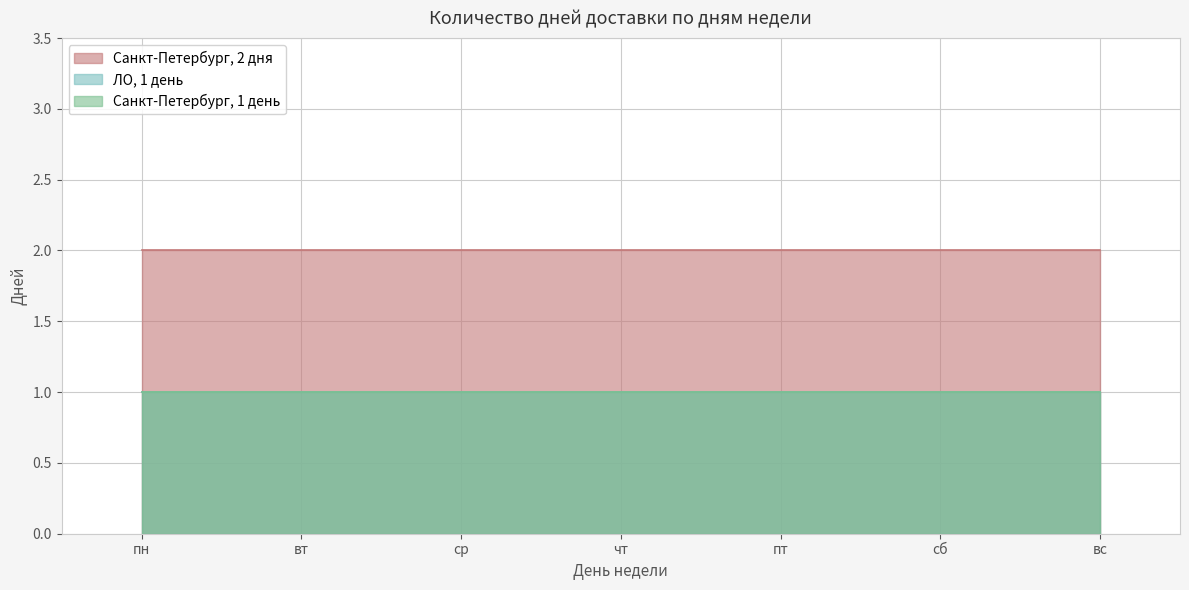

Which has a higher value, пт or ср?

пт